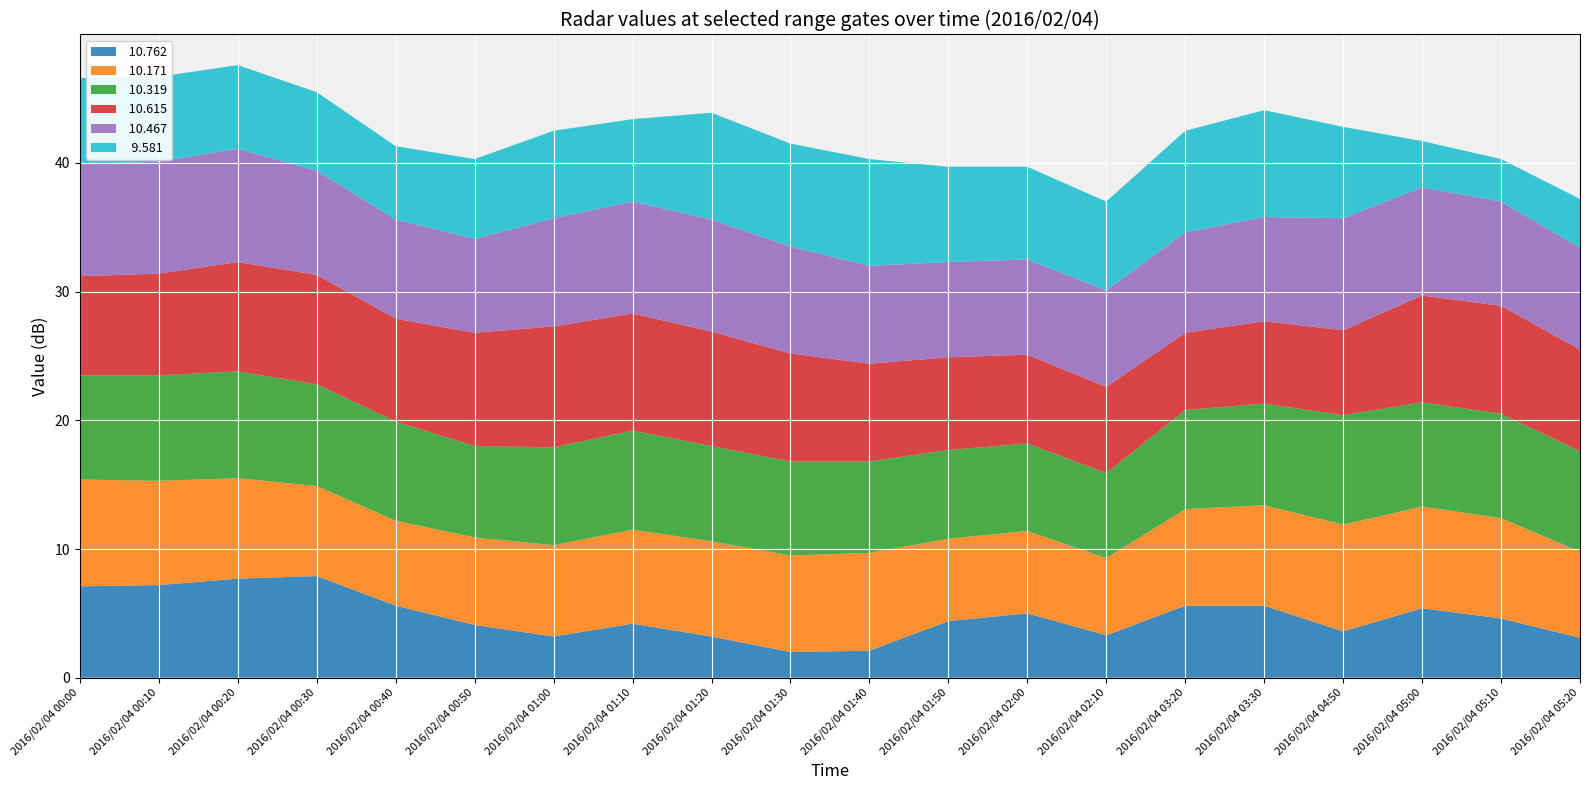

Reading left to right, transcribe all the data shown in this chart.

 10.762: 2016/02/04 00:00=7.1	2016/02/04 00:10=7.2	2016/02/04 00:20=7.7	2016/02/04 00:30=7.9	2016/02/04 00:40=5.6	2016/02/04 00:50=4.1	2016/02/04 01:00=3.2	2016/02/04 01:10=4.2	2016/02/04 01:20=3.2	2016/02/04 01:30=2.0	2016/02/04 01:40=2.1	2016/02/04 01:50=4.4	2016/02/04 02:00=5.0	2016/02/04 02:10=3.3	2016/02/04 03:20=5.6	2016/02/04 03:30=5.6	2016/02/04 04:50=3.6	2016/02/04 05:00=5.4	2016/02/04 05:10=4.6	2016/02/04 05:20=3.1
 10.171: 2016/02/04 00:00=8.3	2016/02/04 00:10=8.1	2016/02/04 00:20=7.8	2016/02/04 00:30=7.0	2016/02/04 00:40=6.6	2016/02/04 00:50=6.8	2016/02/04 01:00=7.1	2016/02/04 01:10=7.3	2016/02/04 01:20=7.4	2016/02/04 01:30=7.5	2016/02/04 01:40=7.6	2016/02/04 01:50=6.4	2016/02/04 02:00=6.4	2016/02/04 02:10=6.0	2016/02/04 03:20=7.5	2016/02/04 03:30=7.8	2016/02/04 04:50=8.3	2016/02/04 05:00=7.9	2016/02/04 05:10=7.8	2016/02/04 05:20=6.7
 10.319: 2016/02/04 00:00=8.1	2016/02/04 00:10=8.2	2016/02/04 00:20=8.3	2016/02/04 00:30=7.9	2016/02/04 00:40=7.7	2016/02/04 00:50=7.1	2016/02/04 01:00=7.6	2016/02/04 01:10=7.7	2016/02/04 01:20=7.4	2016/02/04 01:30=7.3	2016/02/04 01:40=7.1	2016/02/04 01:50=6.9	2016/02/04 02:00=6.8	2016/02/04 02:10=6.6	2016/02/04 03:20=7.7	2016/02/04 03:30=7.9	2016/02/04 04:50=8.5	2016/02/04 05:00=8.1	2016/02/04 05:10=8.1	2016/02/04 05:20=7.8
 10.615: 2016/02/04 00:00=7.7	2016/02/04 00:10=7.9	2016/02/04 00:20=8.5	2016/02/04 00:30=8.5	2016/02/04 00:40=8.0	2016/02/04 00:50=8.8	2016/02/04 01:00=9.4	2016/02/04 01:10=9.1	2016/02/04 01:20=8.9	2016/02/04 01:30=8.4	2016/02/04 01:40=7.6	2016/02/04 01:50=7.2	2016/02/04 02:00=6.9	2016/02/04 02:10=6.7	2016/02/04 03:20=6.0	2016/02/04 03:30=6.4	2016/02/04 04:50=6.6	2016/02/04 05:00=8.3	2016/02/04 05:10=8.4	2016/02/04 05:20=7.9
 10.467: 2016/02/04 00:00=8.7	2016/02/04 00:10=8.7	2016/02/04 00:20=8.8	2016/02/04 00:30=8.1	2016/02/04 00:40=7.7	2016/02/04 00:50=7.3	2016/02/04 01:00=8.4	2016/02/04 01:10=8.7	2016/02/04 01:20=8.7	2016/02/04 01:30=8.3	2016/02/04 01:40=7.6	2016/02/04 01:50=7.4	2016/02/04 02:00=7.4	2016/02/04 02:10=7.5	2016/02/04 03:20=7.8	2016/02/04 03:30=8.1	2016/02/04 04:50=8.7	2016/02/04 05:00=8.4	2016/02/04 05:10=8.1	2016/02/04 05:20=7.9
  9.581: 2016/02/04 00:00=6.7	2016/02/04 00:10=6.6	2016/02/04 00:20=6.5	2016/02/04 00:30=6.1	2016/02/04 00:40=5.7	2016/02/04 00:50=6.2	2016/02/04 01:00=6.8	2016/02/04 01:10=6.4	2016/02/04 01:20=8.3	2016/02/04 01:30=8.0	2016/02/04 01:40=8.3	2016/02/04 01:50=7.4	2016/02/04 02:00=7.2	2016/02/04 02:10=6.9	2016/02/04 03:20=7.9	2016/02/04 03:30=8.3	2016/02/04 04:50=7.1	2016/02/04 05:00=3.6	2016/02/04 05:10=3.3	2016/02/04 05:20=3.8